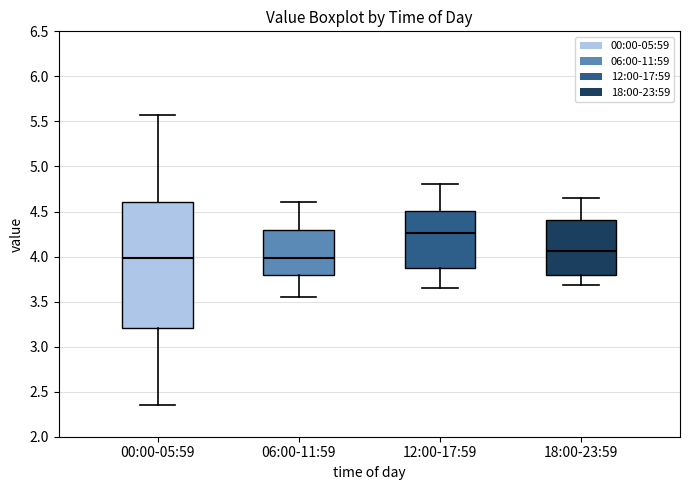

Reading left to right, transcribe this box plot: for each box, give where its median line is, the range the box spans, and where its two whiskers end, as read against the y-axis. The values are not printed on the chart, so give them approximately, as read against the axis.

00:00-05:59: median 4.00, box 3.20 to 4.60, whiskers 2.35 to 5.55
06:00-11:59: median 4.00, box 3.80 to 4.30, whiskers 3.55 to 4.60
12:00-17:59: median 4.25, box 3.85 to 4.50, whiskers 3.65 to 4.80
18:00-23:59: median 4.05, box 3.80 to 4.40, whiskers 3.70 to 4.65